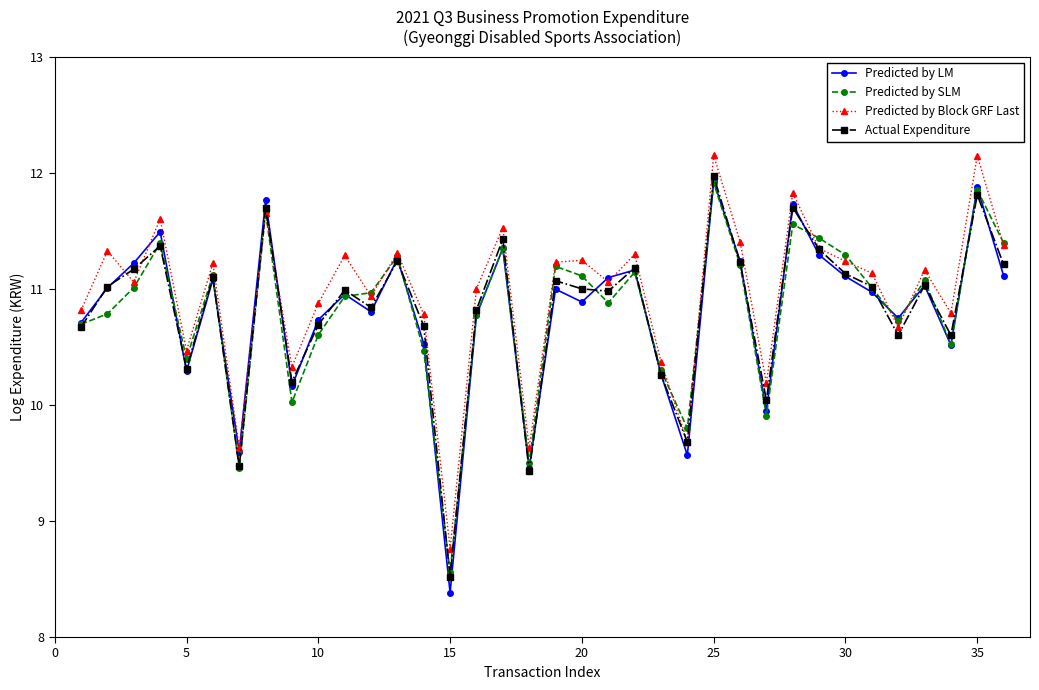

What is the value of the Actual Expenditure point at the 10th from the left?

10.7